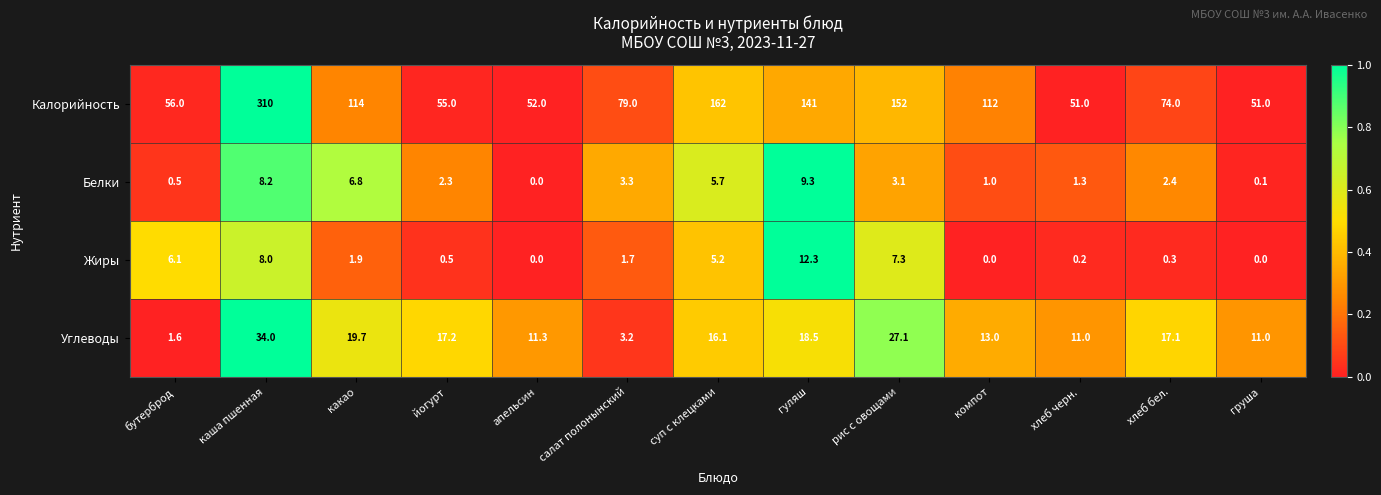

List the series in order of their peak value, highest first.

Калорийность, Углеводы, Жиры, Белки